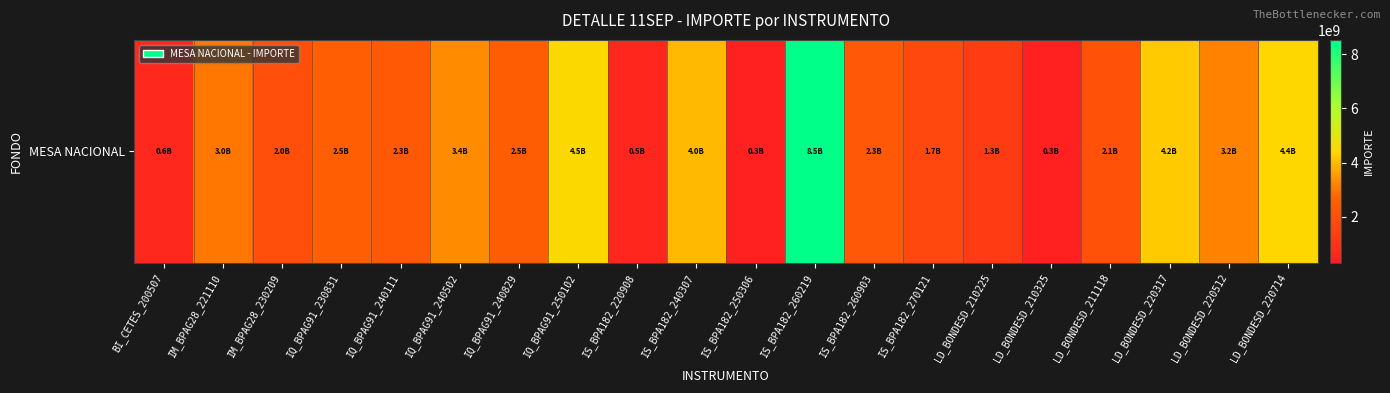

Reading right to left, extract all data points from this chart.

LD_BONDESD_220714=4434129986.8	LD_BONDESD_220512=3219967988.4	LD_BONDESD_220317=4223364864.1	LD_BONDESD_211118=2084811348.2	LD_BONDESD_210325=300071064.0	LD_BONDESD_210225=1295852147.8	IS_BPA182_270121=1729443354.5	IS_BPA182_260903=2315295411.2	IS_BPA182_260219=8525557563.3	IS_BPA182_250306=319805043.2	IS_BPA182_240307=3988981488.6	IS_BPA182_220908=547805529.2	IQ_BPAG91_250102=4465615212.9	IQ_BPAG91_240829=2463273325.2	IQ_BPAG91_240502=3351201098.2	IQ_BPAG91_240111=2339493941.4	IQ_BPAG91_230831=2488064960.0	IM_BPAG28_230209=1999504020.0	IM_BPAG28_221110=3002589549.7	BI_CETES_200507=596079120.0